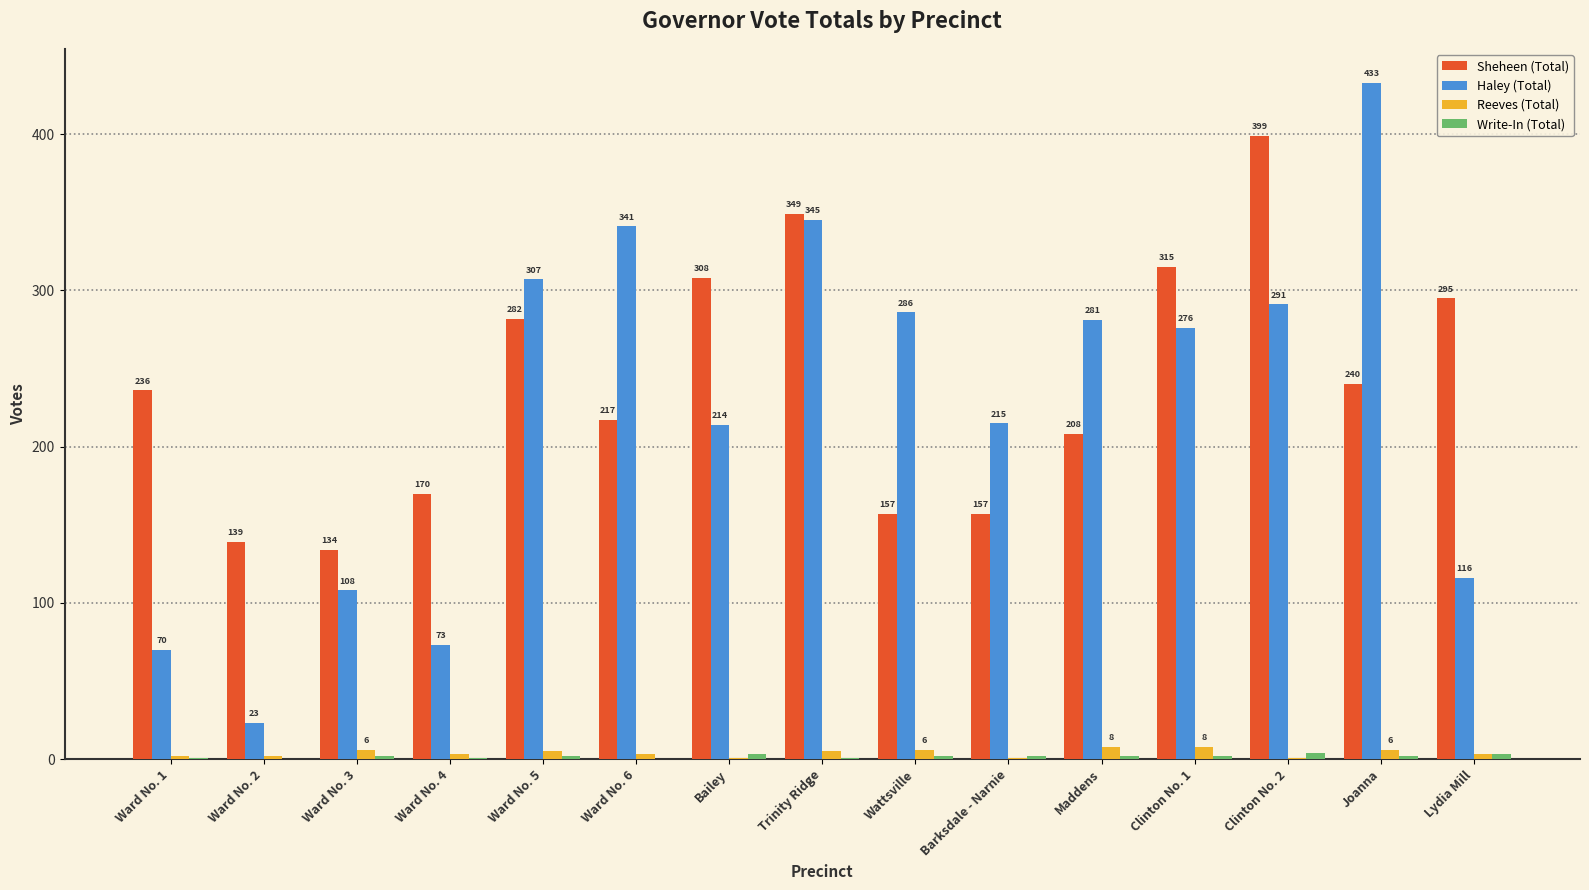

Which category has the highest value across all series?

Joanna